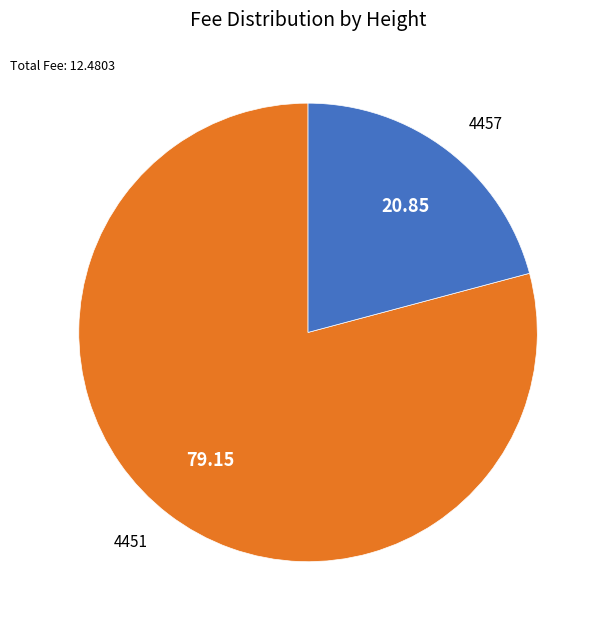

How many segments does this pie chart have?

2